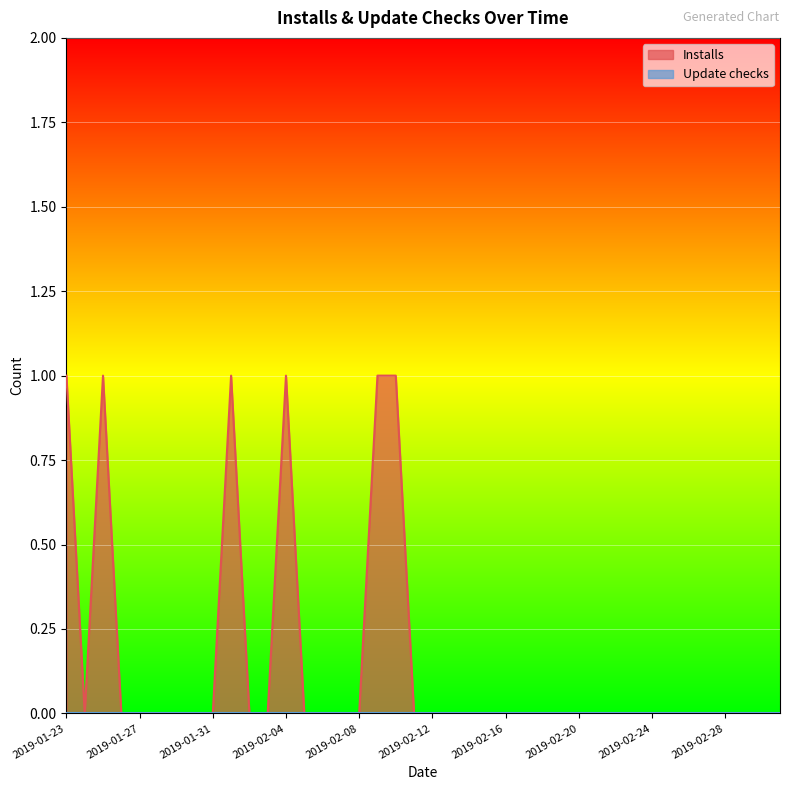

What is the label of the 30th point from the left?

2019-02-21